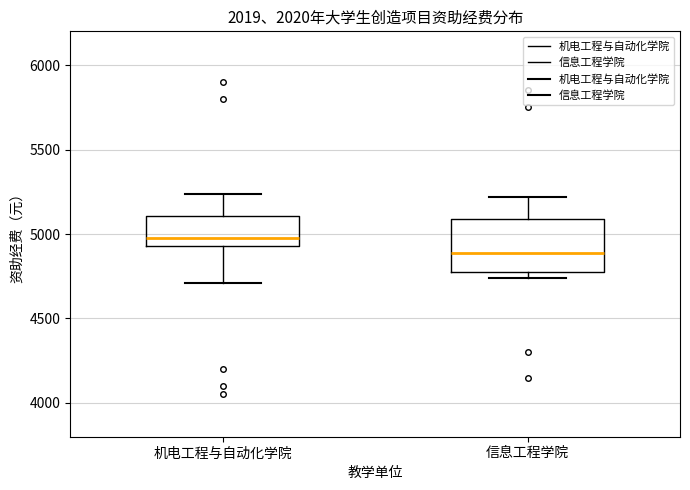

Where is the upper edge of the box for 机电工程与自动化学院 on the y-axis? The values are not printed on the chart, so give them approximately, as read against the axis.

5100